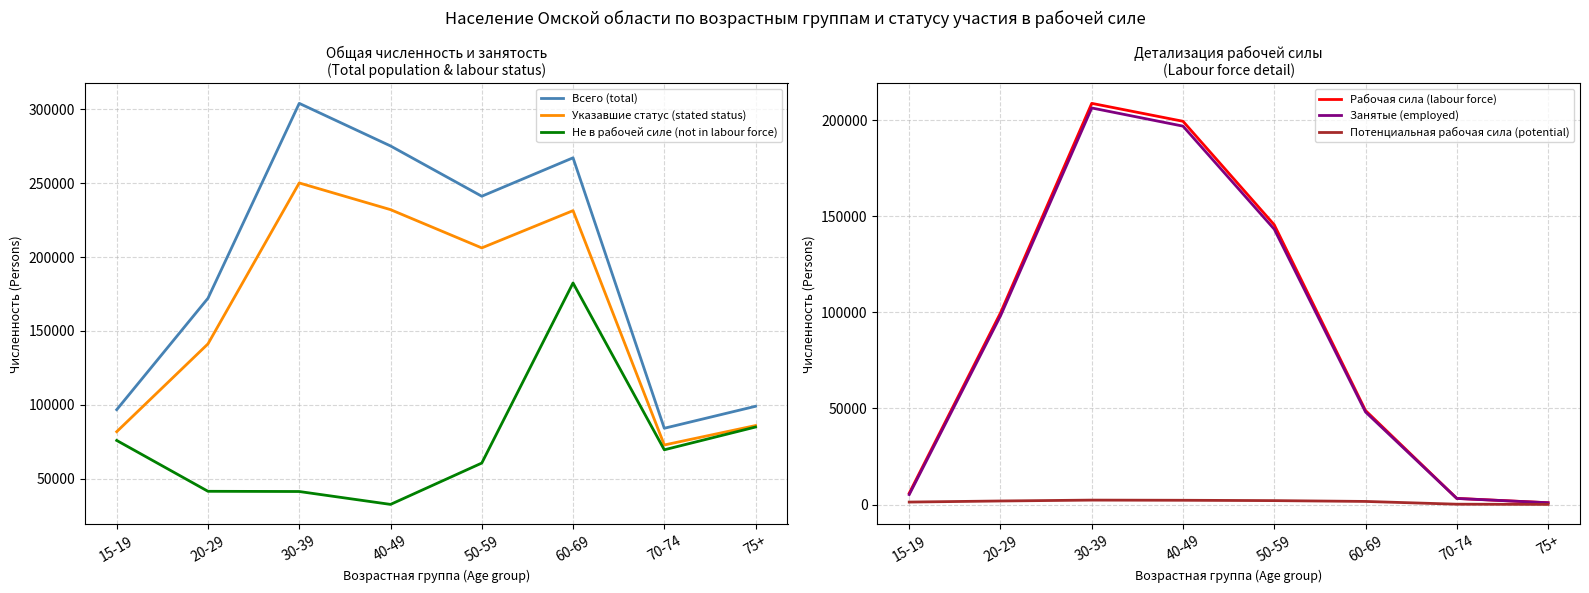

True or false: Всего (total) and Не в рабочей силе (not in labour force) cross at least once.

False